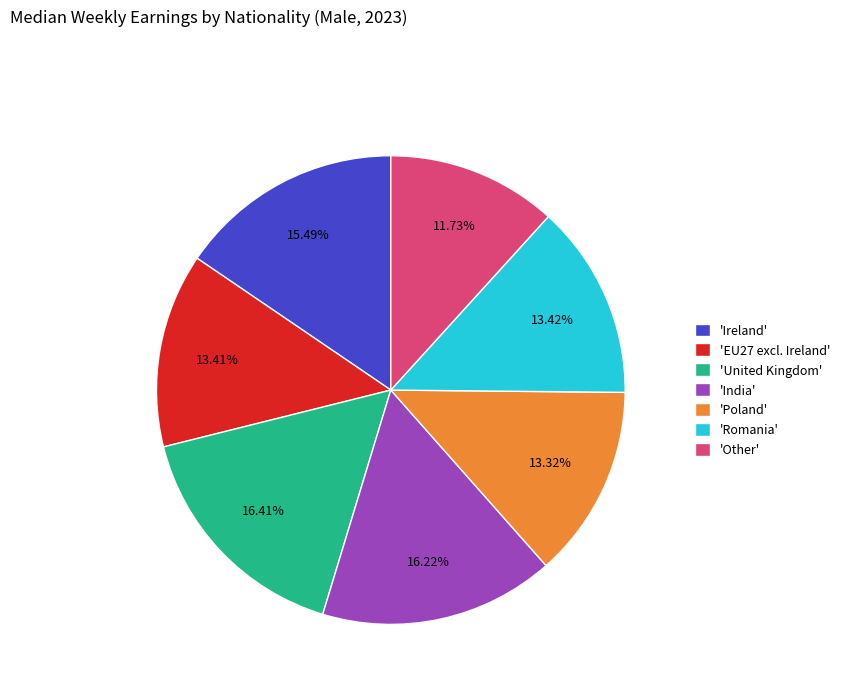

Is 'Poland' the majority of the pie?

No